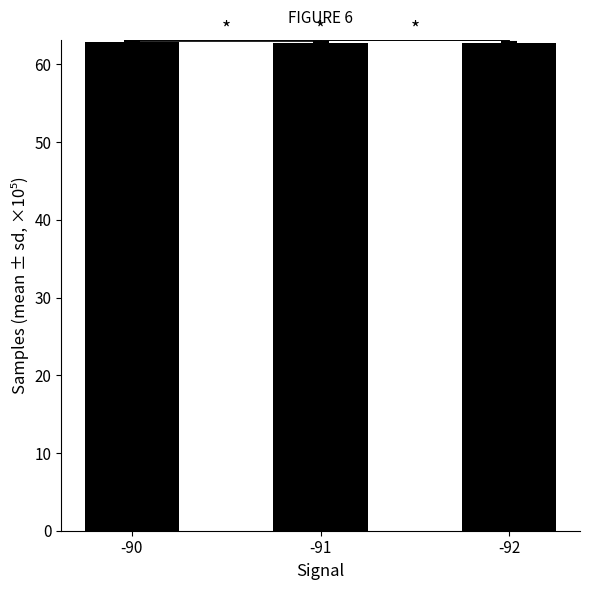

Reading left to right, extract all data points from this chart.

-90=62.9	-91=62.8	-92=62.8